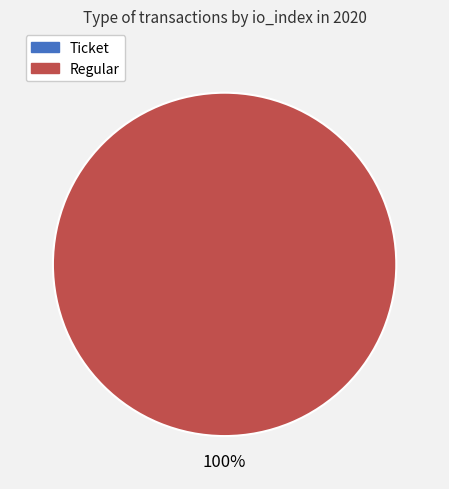

The Ticket slice represents 0% of the pie. True or false?

True